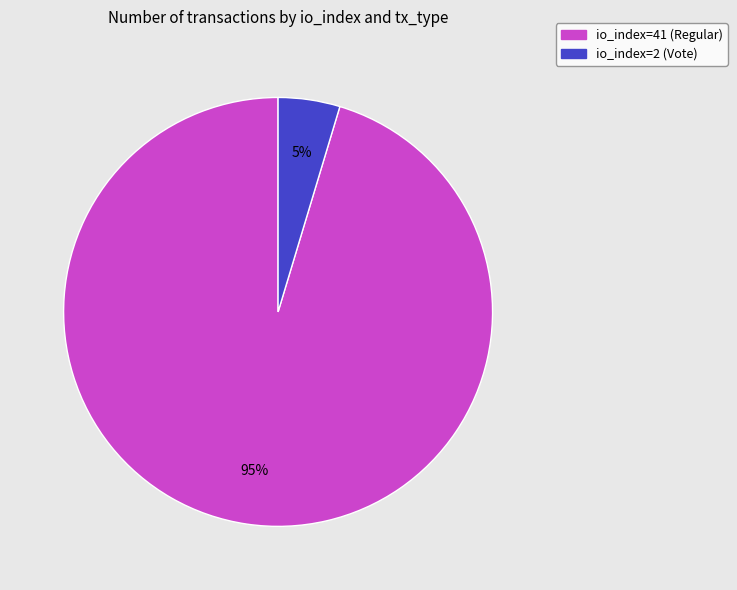

To the nearest percent, what percentage of the pie is io_index=2 (Vote)?

5%